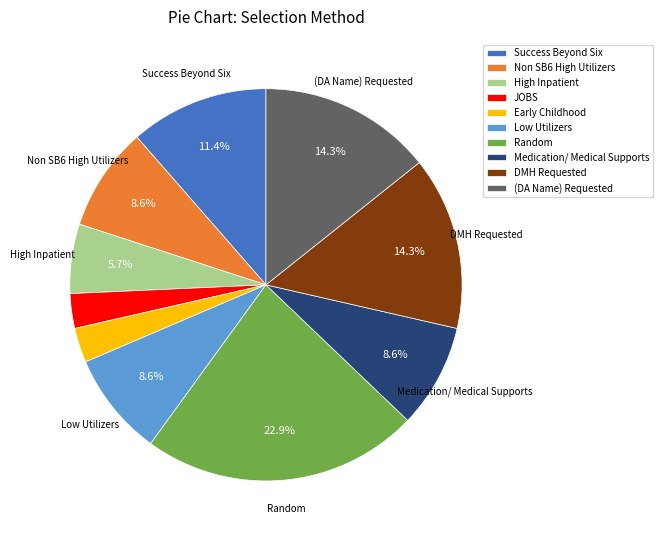

What portion of the pie excludes High Inpatient?

94.3%